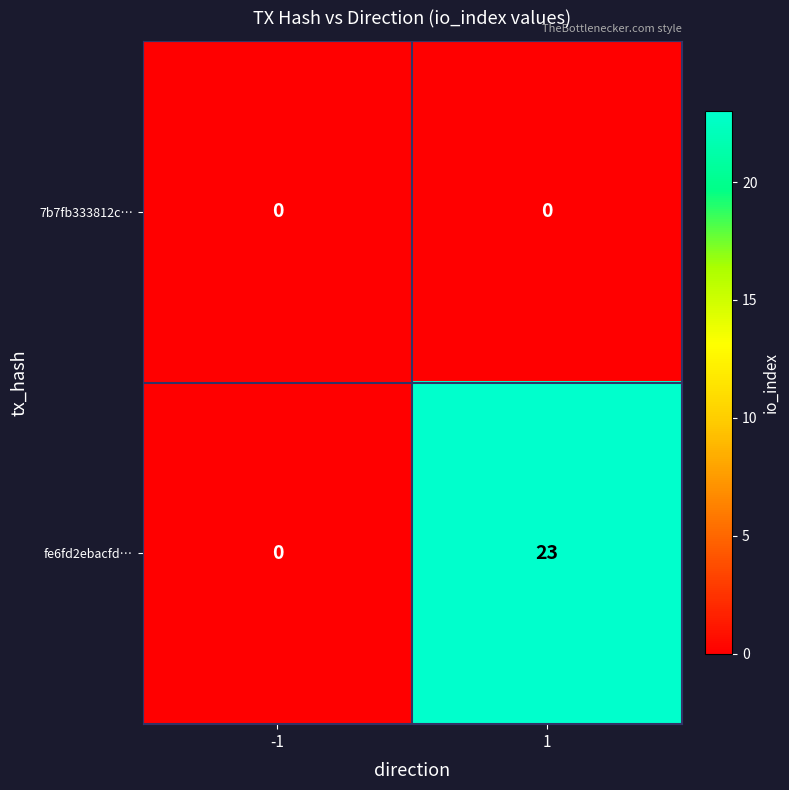

List the series in order of their overall mean, highest first.

fe6fd2ebacfd…, 7b7fb333812c…